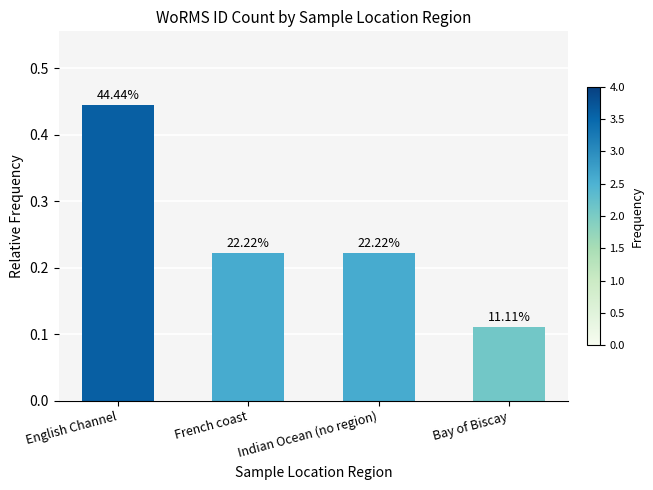

Does the chart contain any negative values?

No